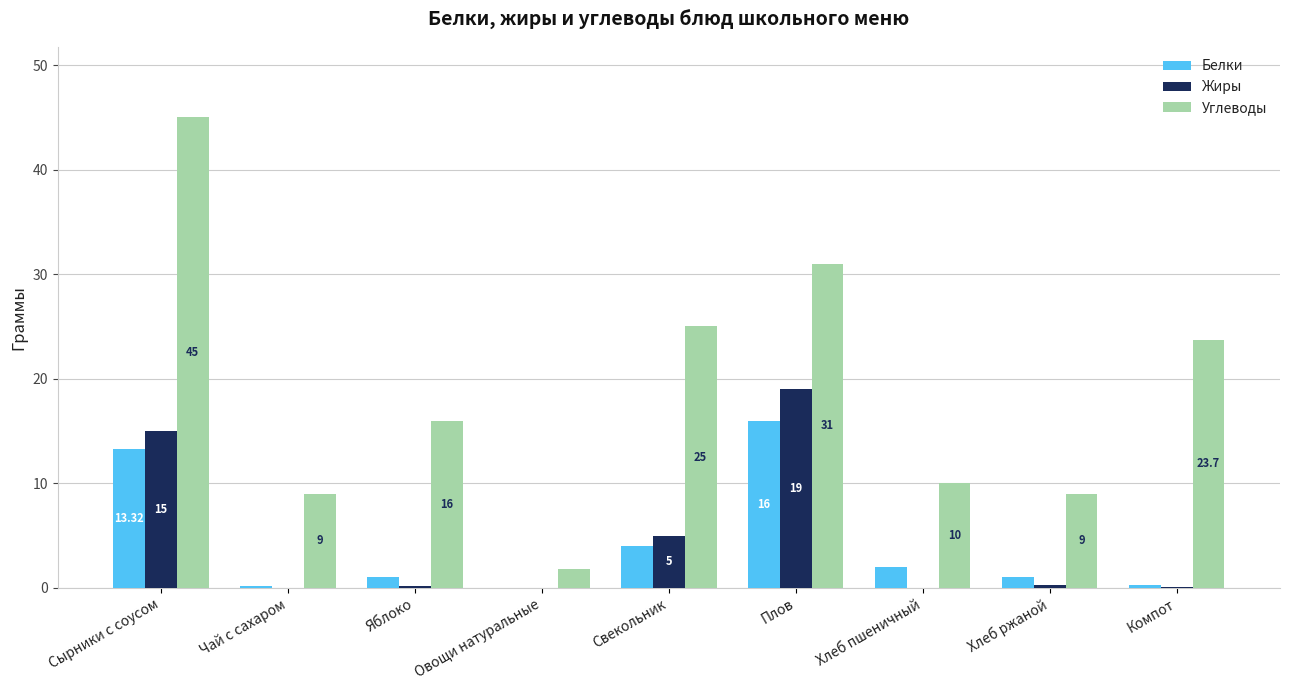

Between Сырники с соусом and Хлеб ржаной, which series saw the biggest shift?

Углеводы